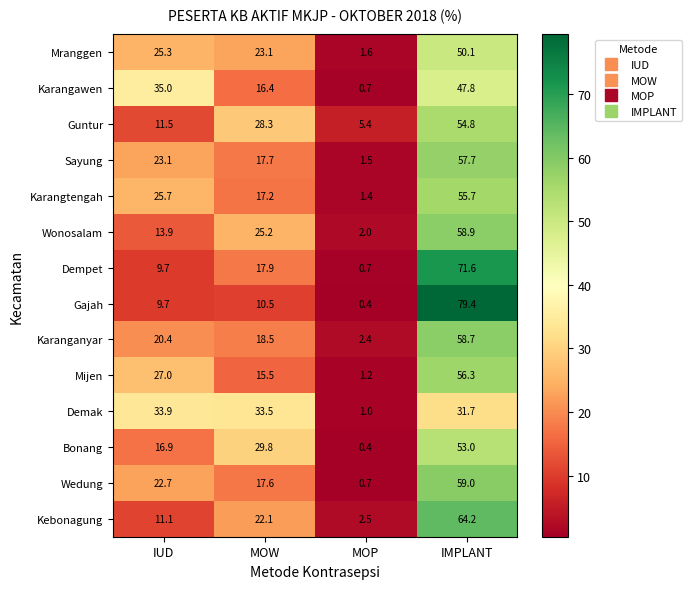

Which series has the widest spread of values?

Gajah